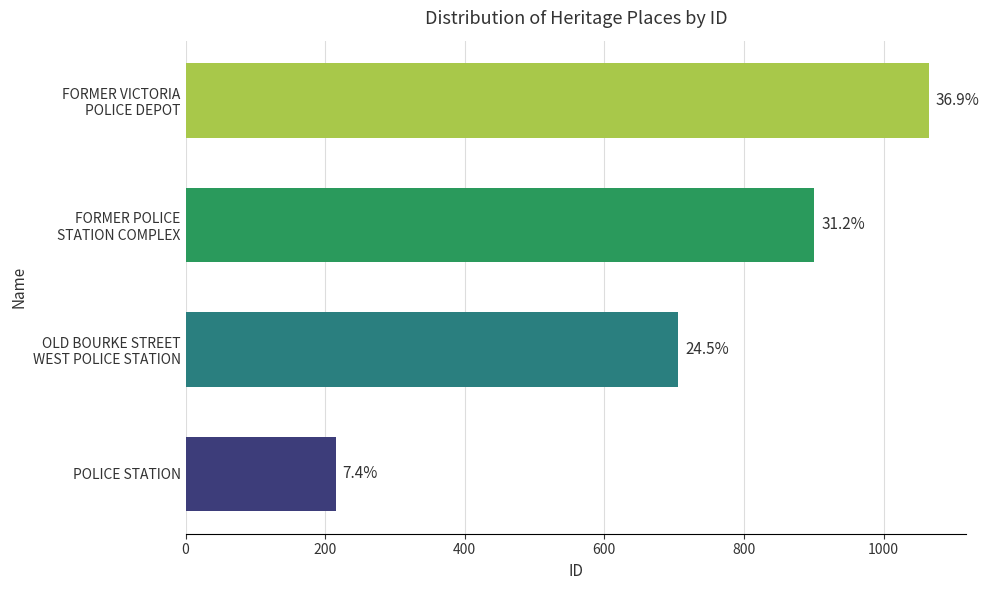

Are the bars horizontal?

Yes